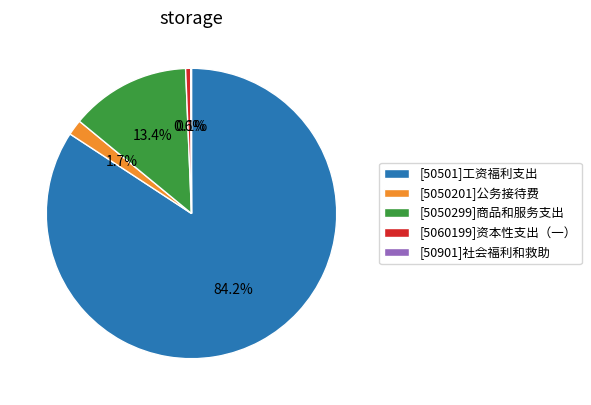

Which slice is the largest?

[50501]工资福利支出